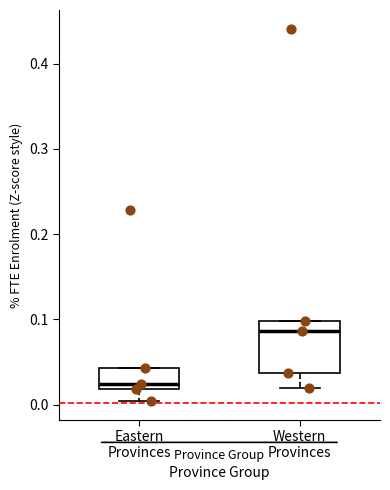

Reading left to right, read every box against the y-axis: the position of its median line, the range the box covers, and the ends of its whiskers. The values are not printed on the chart, so give them approximately, as read against the axis.

Eastern Provinces: median 0.02 (just above the box's lower edge), box 0.02 to 0.04, whiskers 0.00 to 0.04
Western Provinces: median 0.09, box 0.04 to 0.10, whiskers 0.02 to 0.10